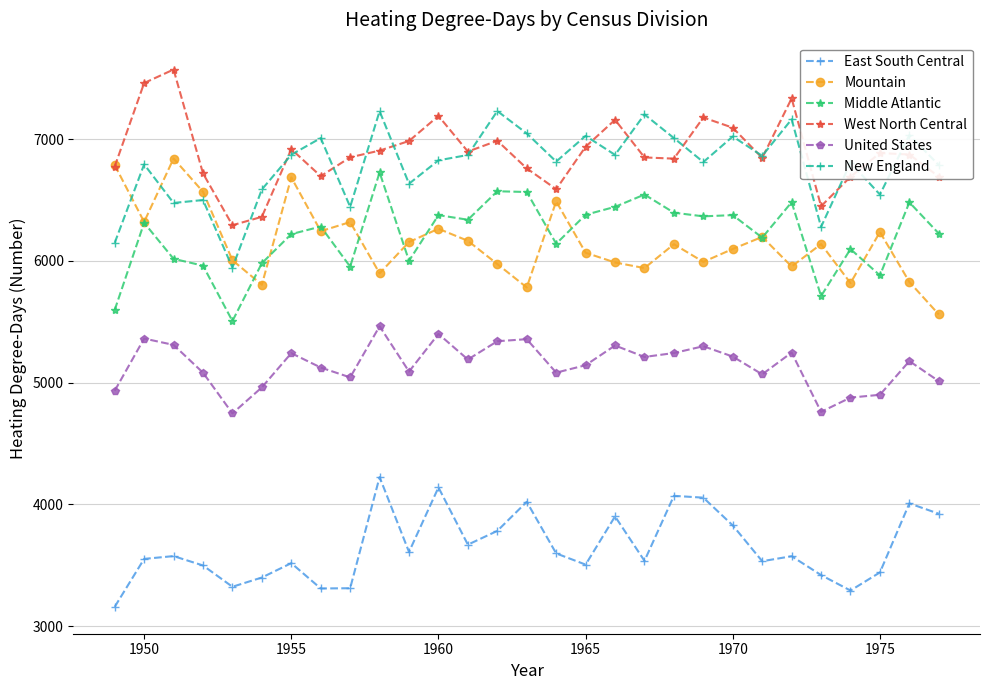

What is the value of the West North Central point at the 14th from the left?

6987